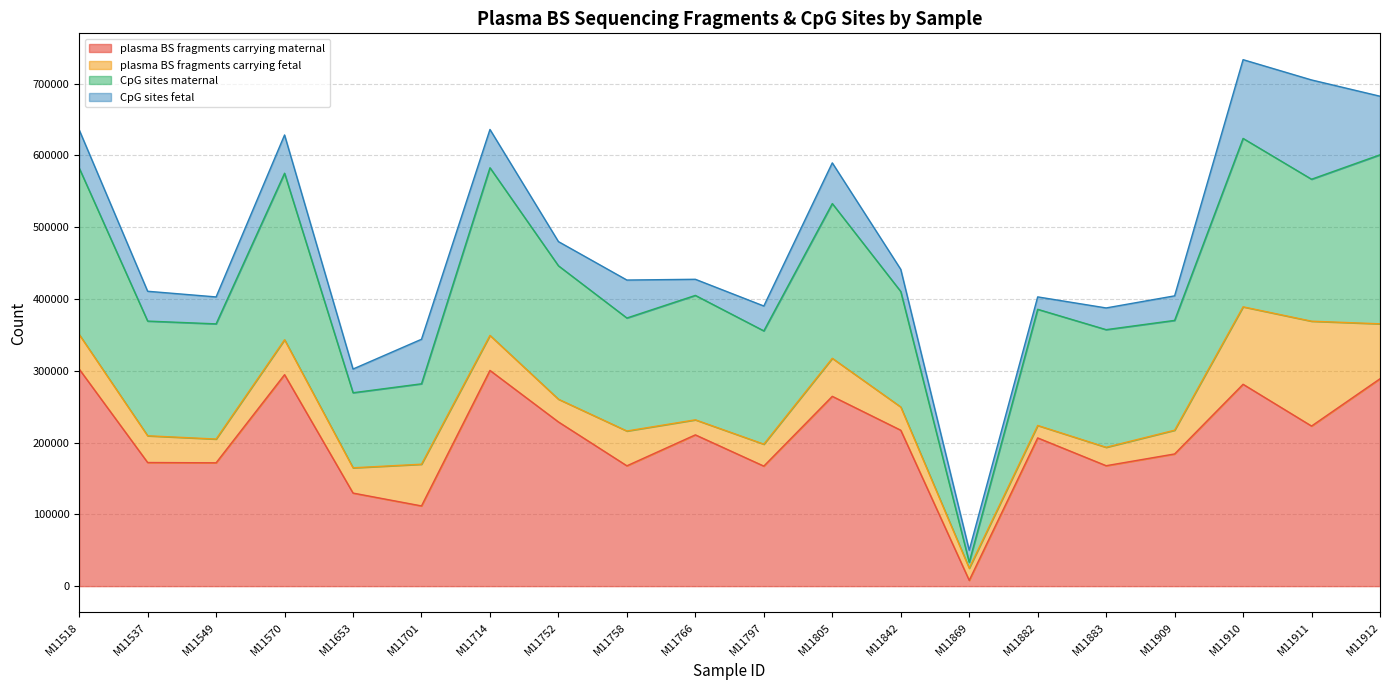

What is the value of the CpG sites maternal point at the 10th from the left?

404951